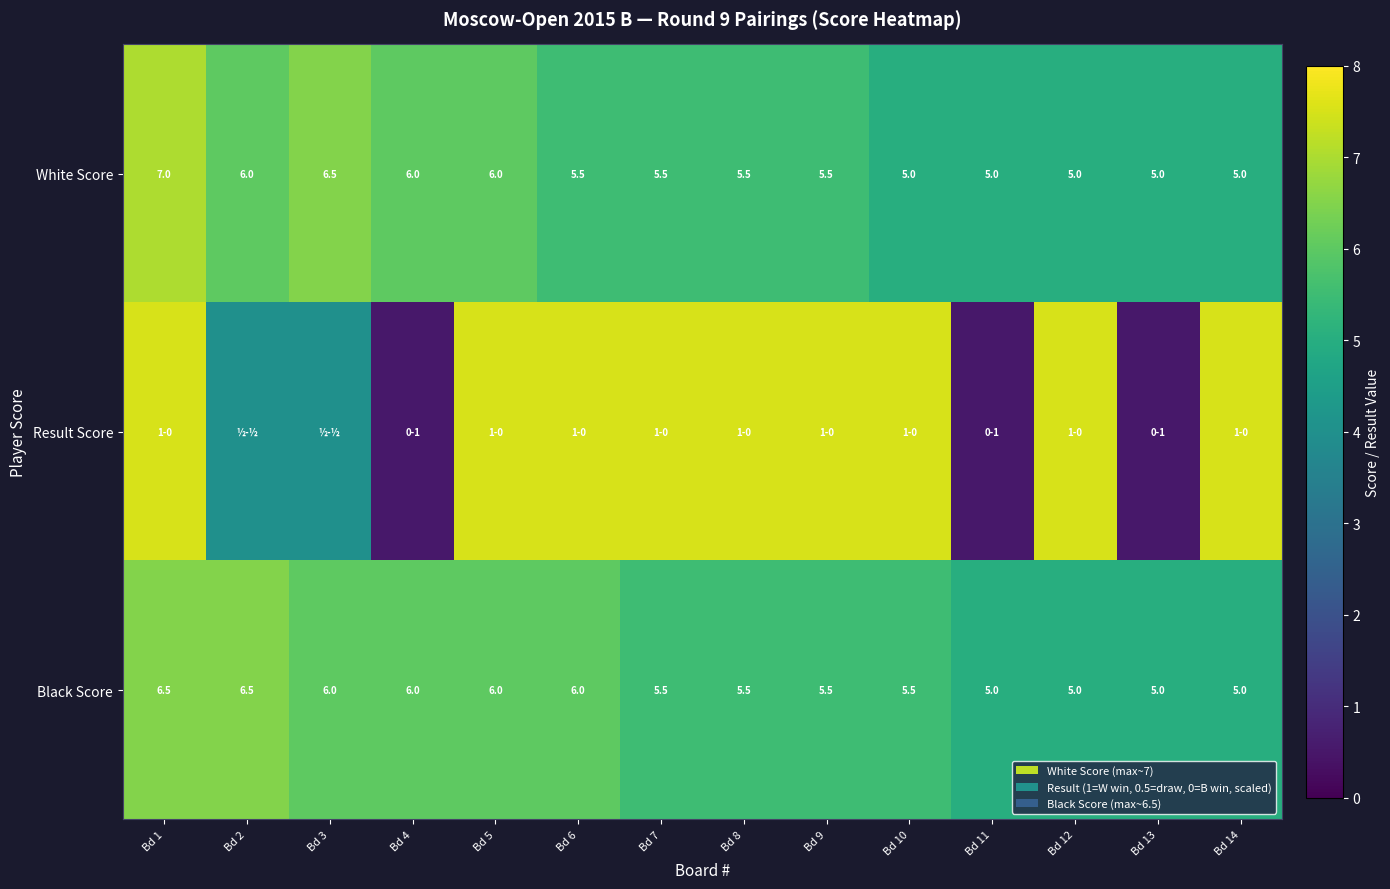

Is the value of White Score at Bd 4 greater than the value of Black Score at Bd 14?

Yes